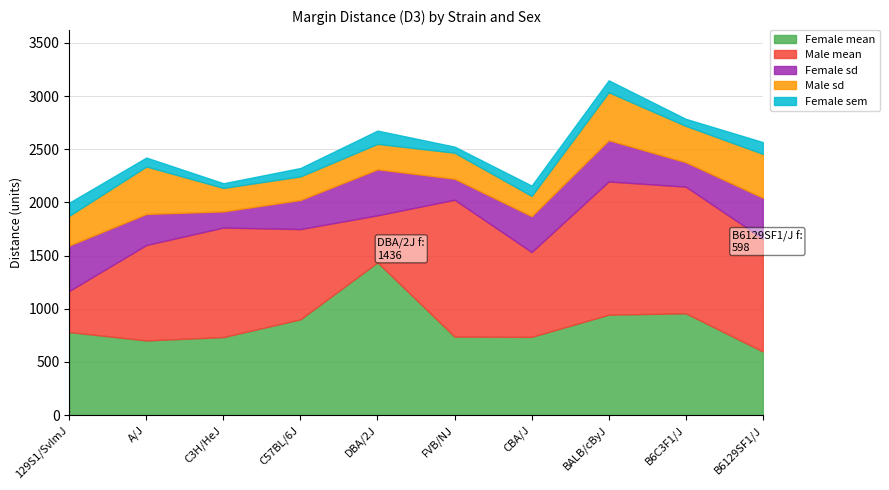

True or false: Male mean has more than 1 interior local peaks.

True